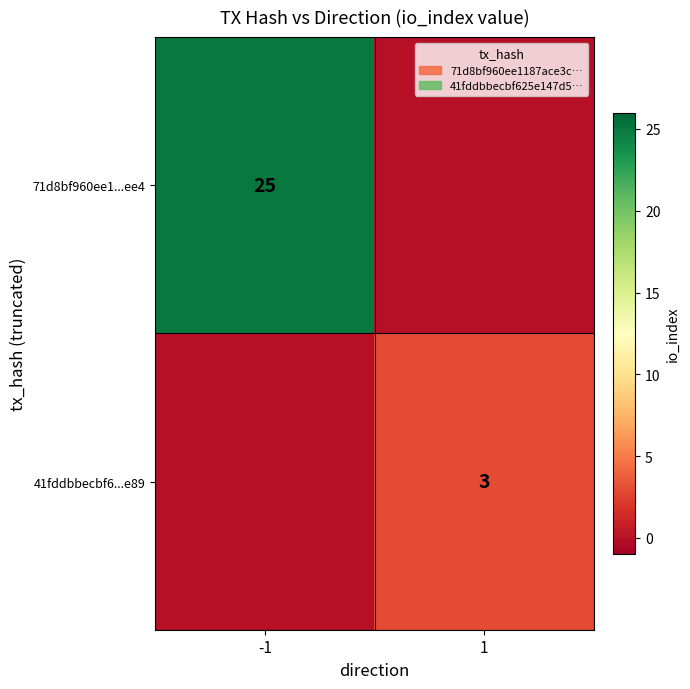

The value of 41fddbbecbf6...e89 at 1 is 1. True or false?

False